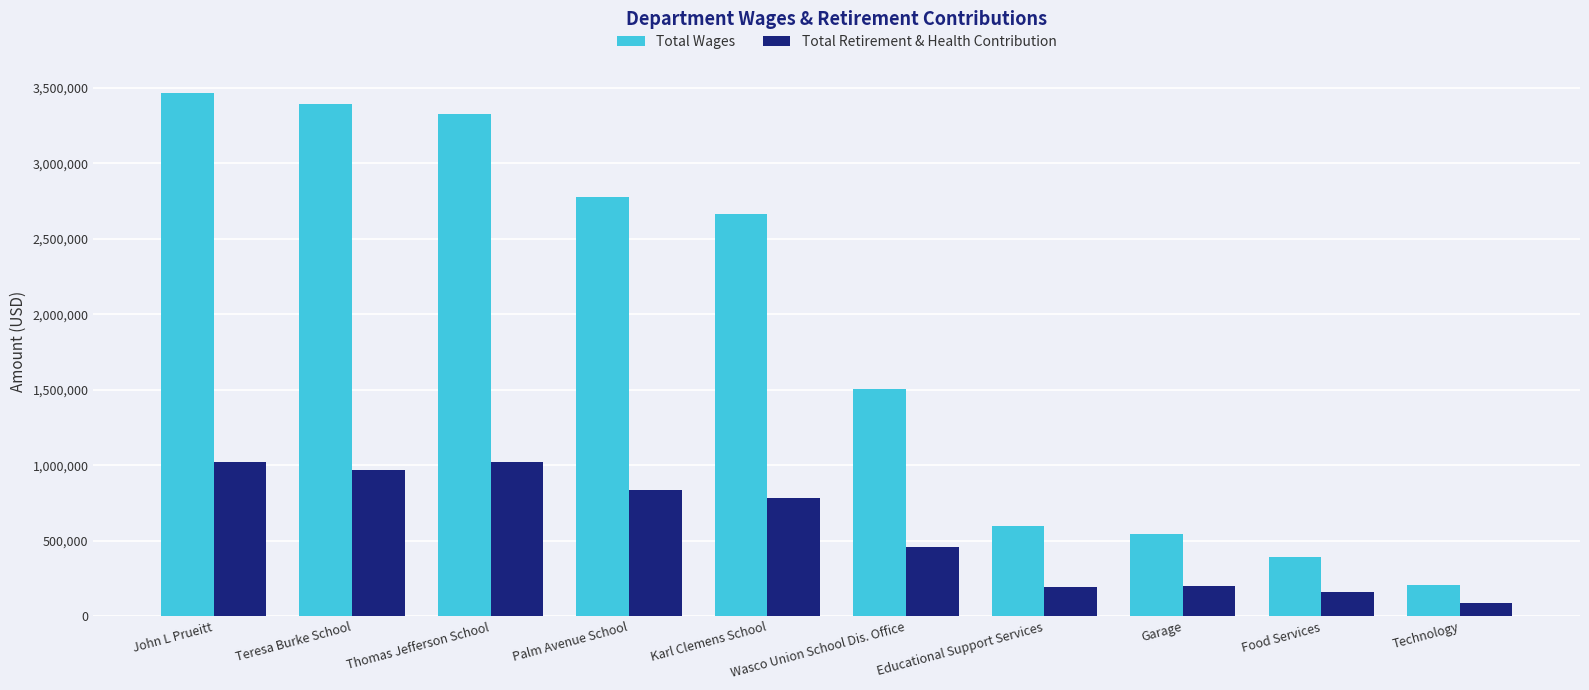

Which label corresponds to the largest value in the chart?

John L Prueitt